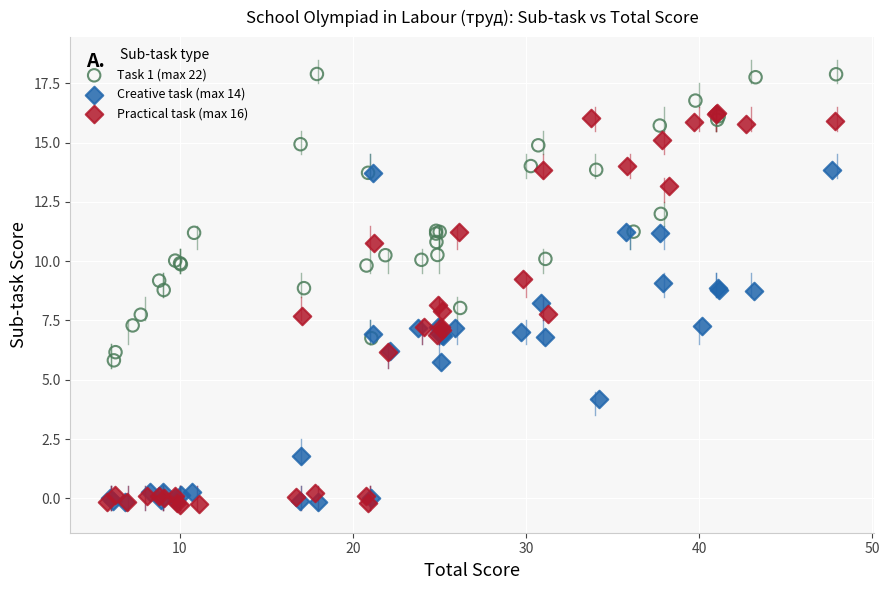

Which series reaches the maximum Y coordinate?

Task 1 (max 22)